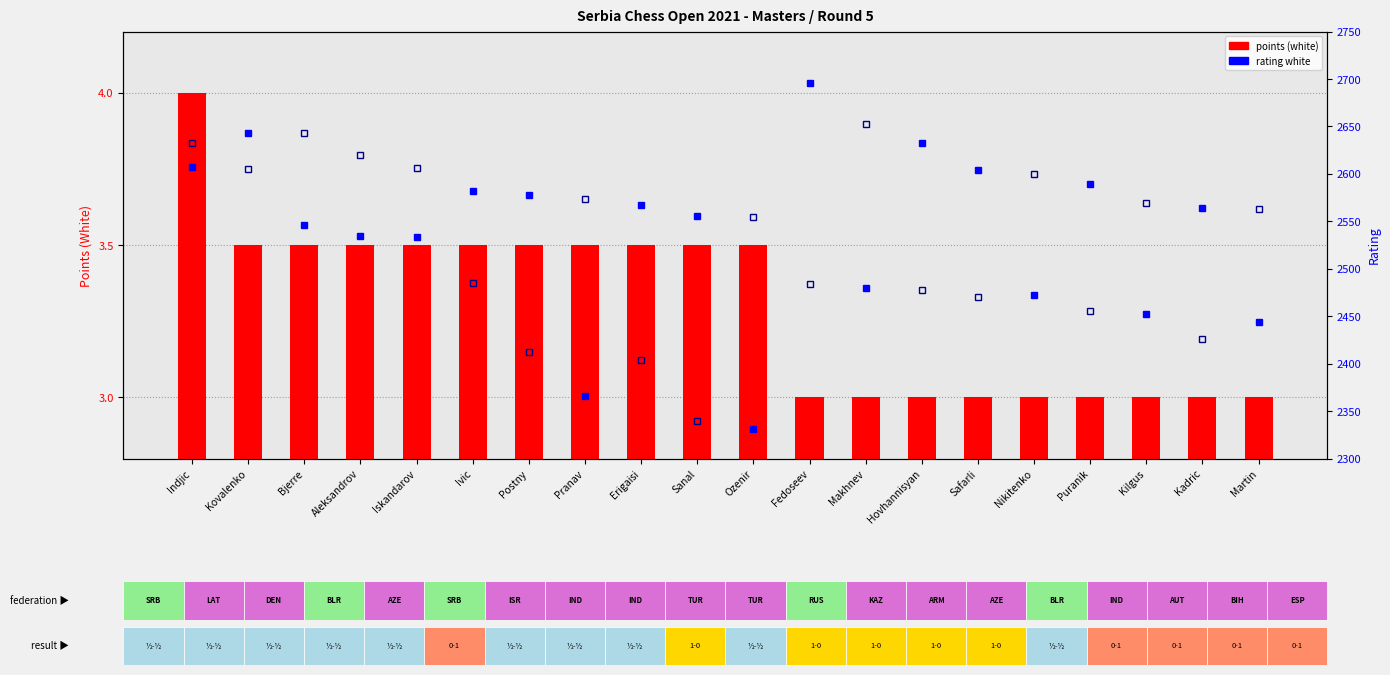

Reading left to right, extract all data points from this chart.

points (white): Indjic=4.0	Kovalenko=3.5	Bjerre=3.5	Aleksandrov=3.5	Iskandarov=3.5	Ivic=3.5	Postny=3.5	Pranav=3.5	Erigaisi=3.5	Sanal=3.5	Ozenir=3.5	Fedoseev=3.0	Makhnev=3.0	Hovhannisyan=3.0	Safarli=3.0	Nikitenko=3.0	Puranik=3.0	Kilgus=3.0	Kadric=3.0	Martin=3.0
rating white: Indjic=2607.0	Kovalenko=2643.0	Bjerre=2546.0	Aleksandrov=2535.0	Iskandarov=2533.0	Ivic=2582.0	Postny=2578.0	Pranav=2366.0	Erigaisi=2567.0	Sanal=2556.0	Ozenir=2331.0	Fedoseev=2696.0	Makhnev=2480.0	Hovhannisyan=2632.0	Safarli=2604.0	Nikitenko=2472.0	Puranik=2589.0	Kilgus=2452.0	Kadric=2564.0	Martin=2444.0
rating black: Indjic=2632.0	Kovalenko=2605.0	Bjerre=2643.0	Aleksandrov=2620.0	Iskandarov=2606.0	Ivic=2485.0	Postny=2412.0	Pranav=2574.0	Erigaisi=2404.0	Sanal=2340.0	Ozenir=2555.0	Fedoseev=2484.0	Makhnev=2653.0	Hovhannisyan=2478.0	Safarli=2470.0	Nikitenko=2600.0	Puranik=2455.0	Kilgus=2569.0	Kadric=2426.0	Martin=2563.0